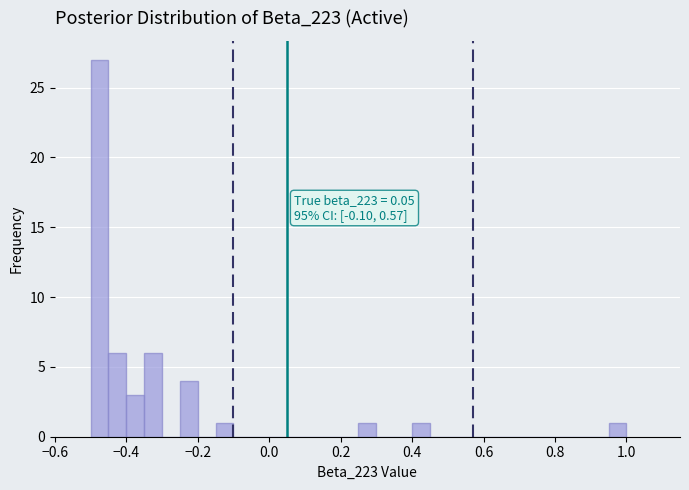

Around what value on the x-axis is the tallest bar? Give the approximate position of its centre, as read against the axis.

-0.48